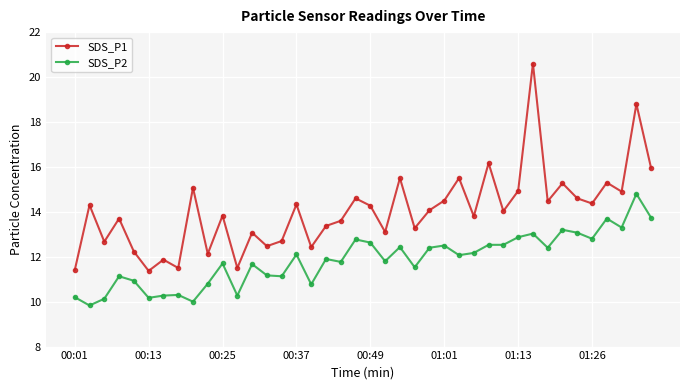

What is the value of the SDS_P1 point at the 15th from the left?

12.7